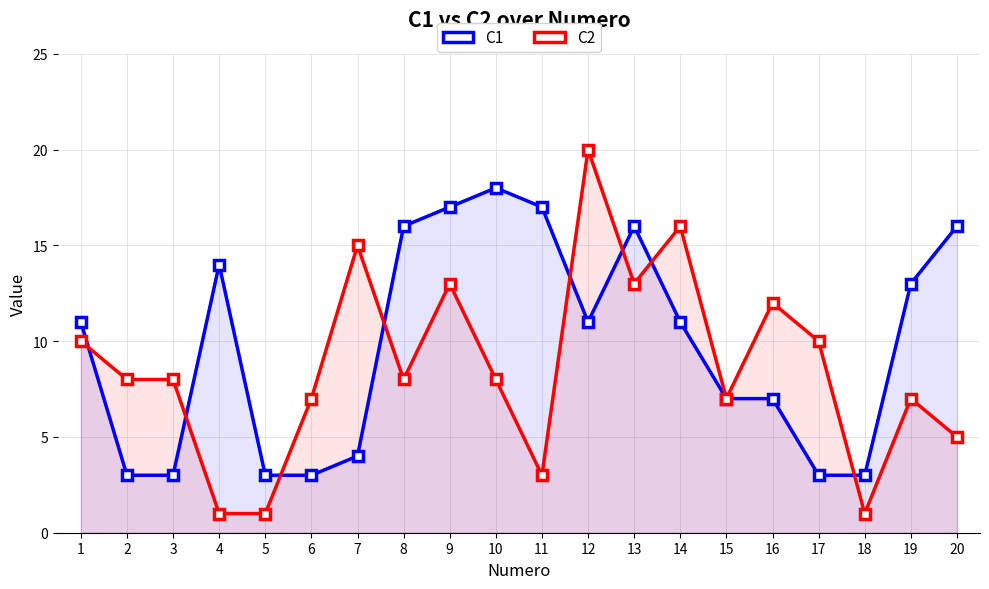

What are all the series names shown in the legend?

C1, C2